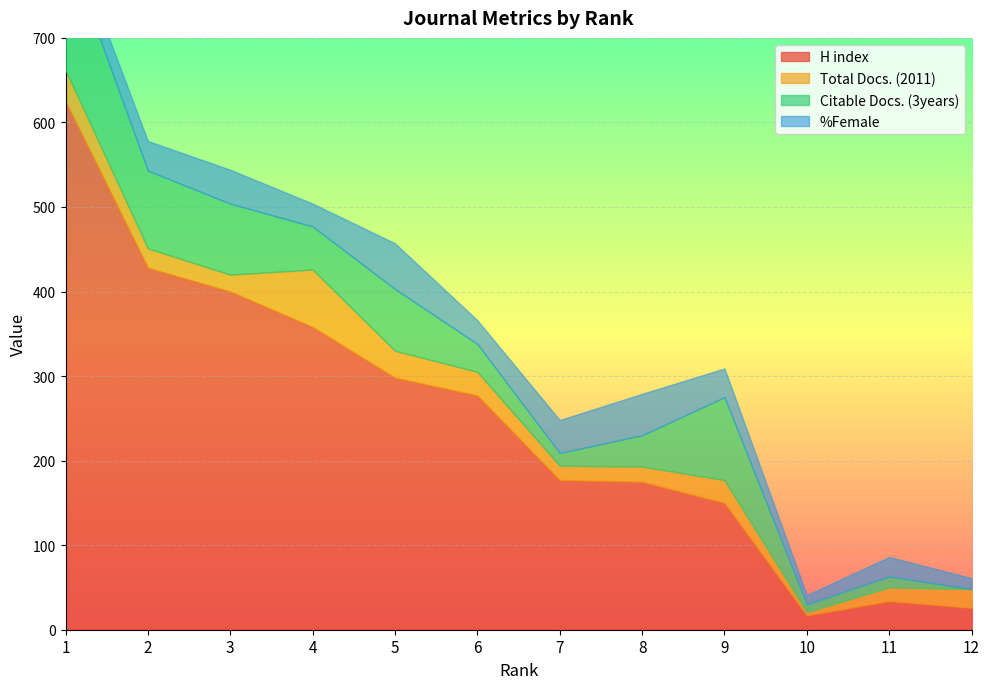

How many values in the H index series are below 277?

6